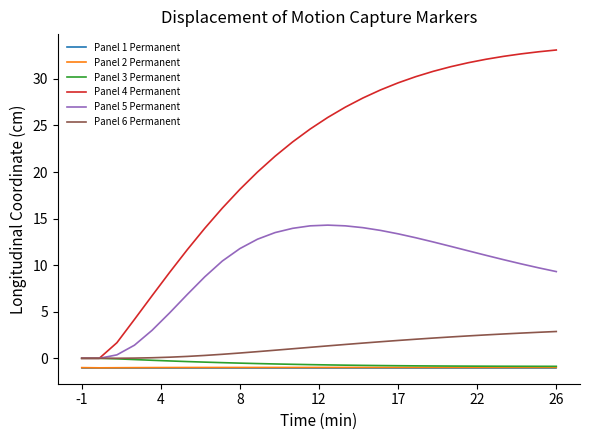

Which series has the widest spread of values?

Panel 4 Permanent